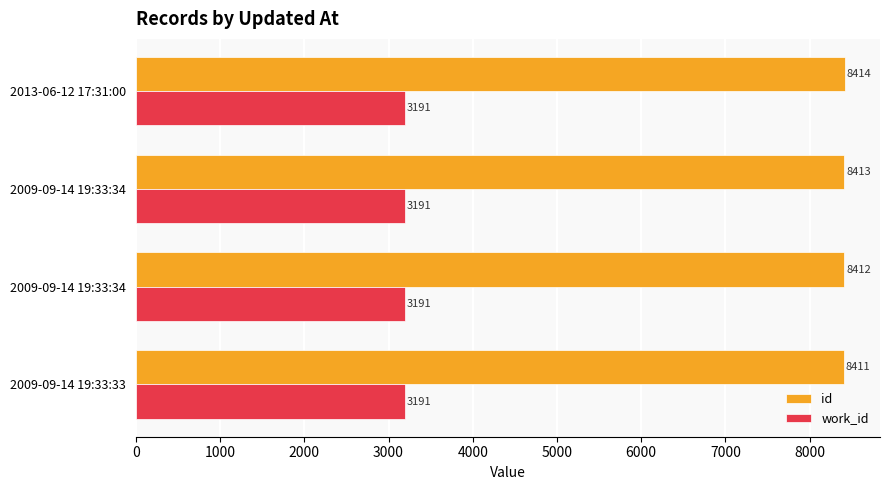

What are all the series names shown in the legend?

id, work_id